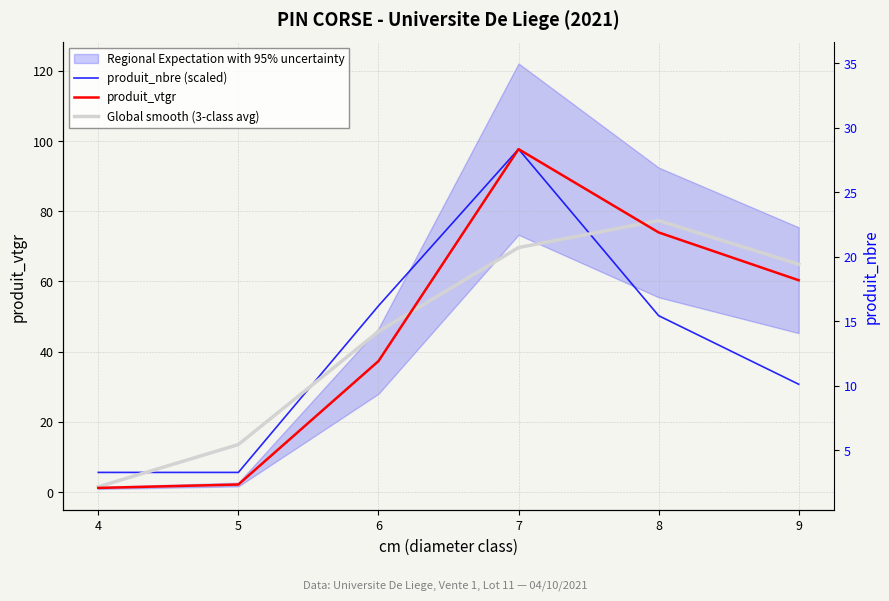

Read the Global smooth (3-class avg) value at 9.

64.9